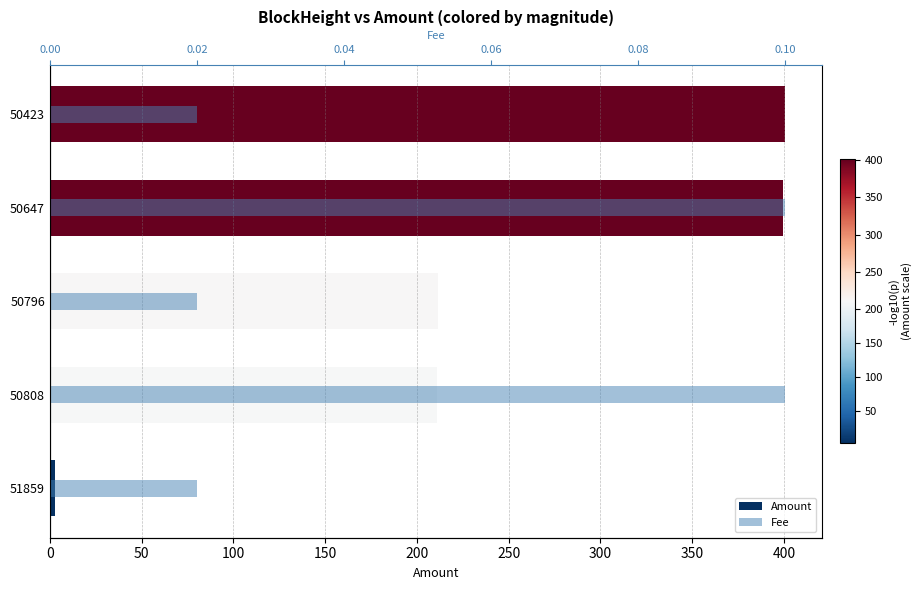

Is it true that Fee equals 0.0 at 50796?

False